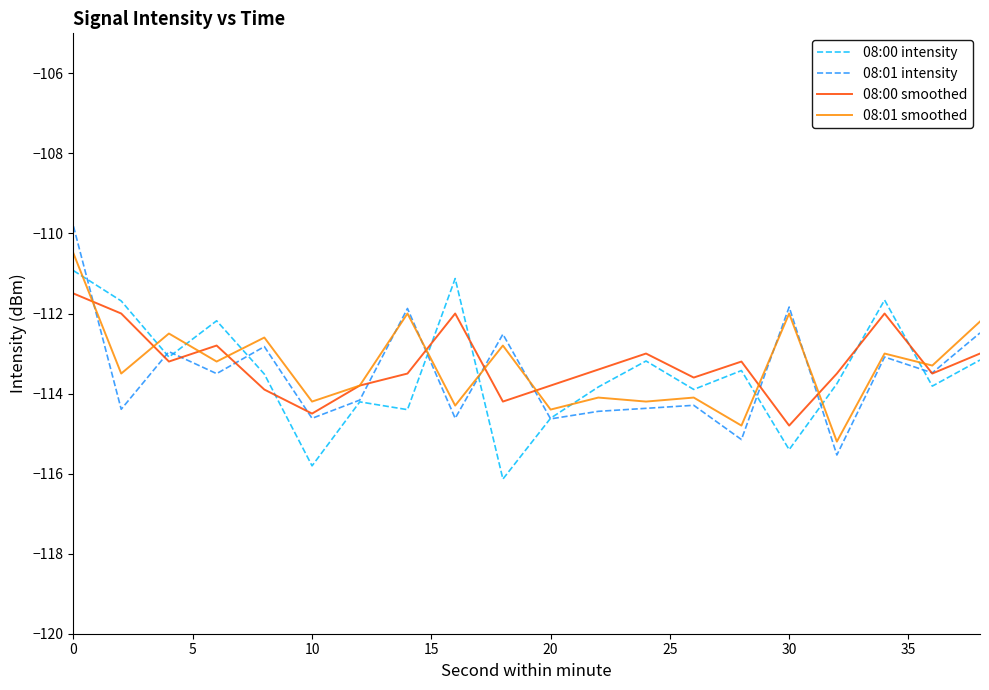

What is the highest value of the 08:01 smoothed series?

-110.5